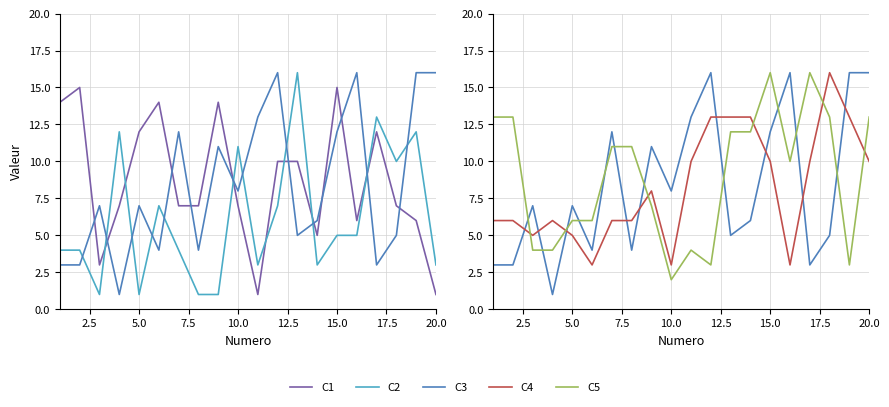

In C5, how many points are higher than both neighbors (excluding endpoints)?

3